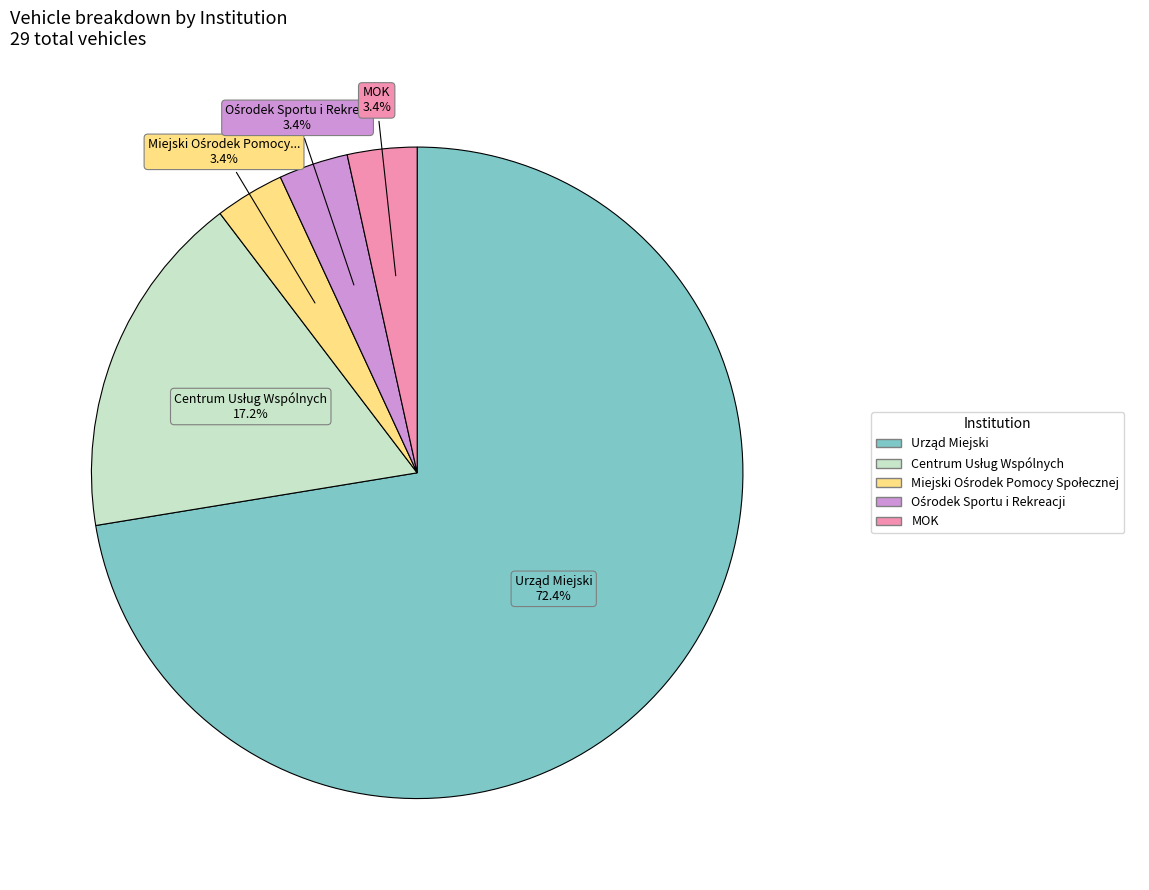

Is there any slice that represents more than half of the pie?

Yes